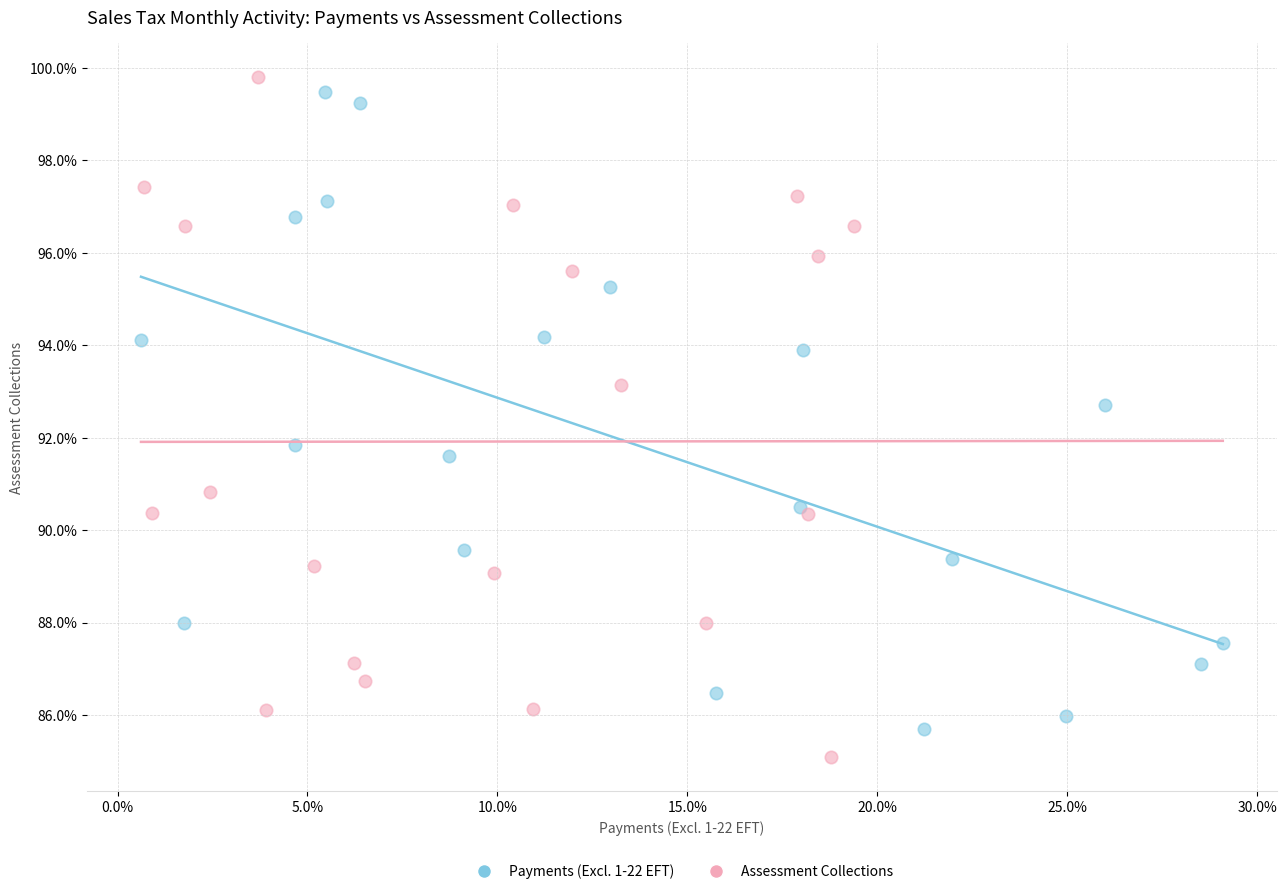

Which series contains the lowest Y value?

Assessment Collections